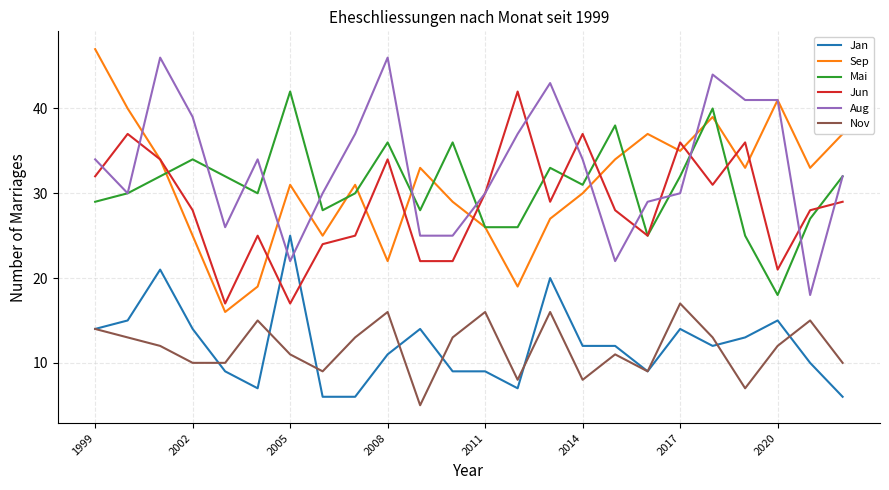

What is the minimum value for Aug?

18